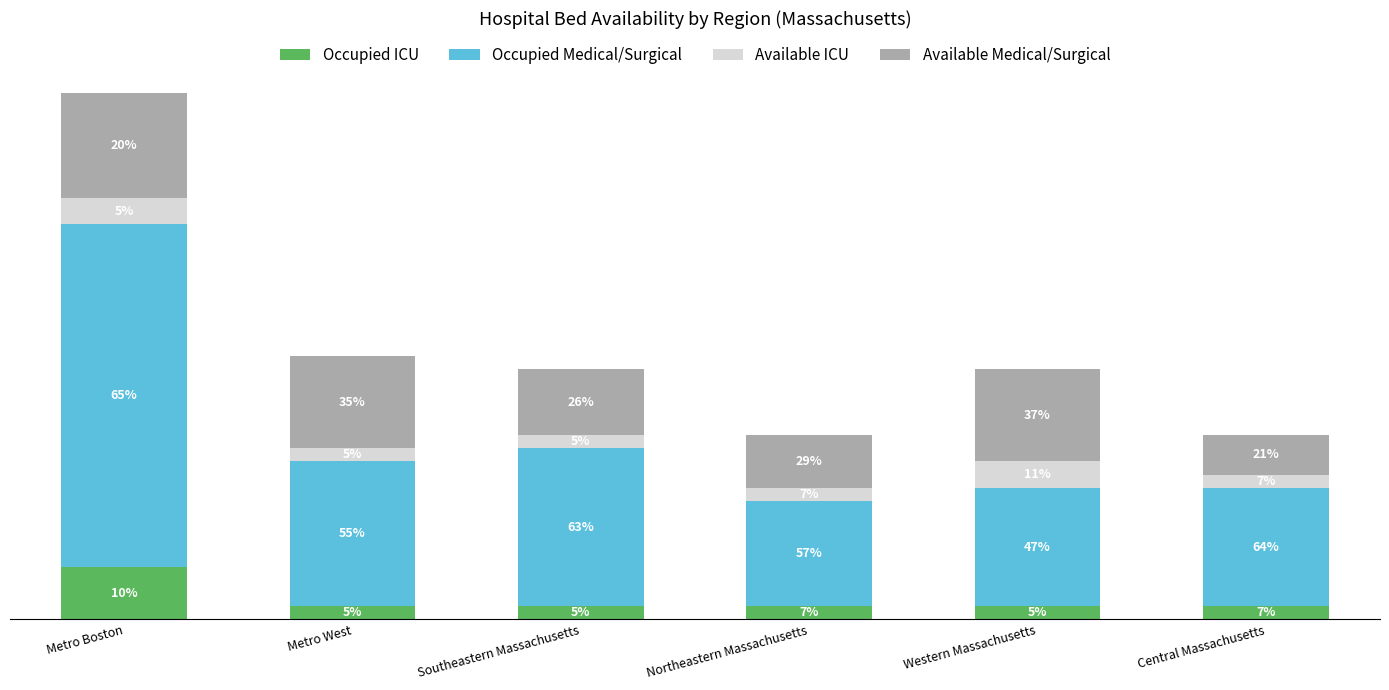

What are all the series names shown in the legend?

Occupied ICU, Occupied Medical/Surgical, Available ICU, Available Medical/Surgical